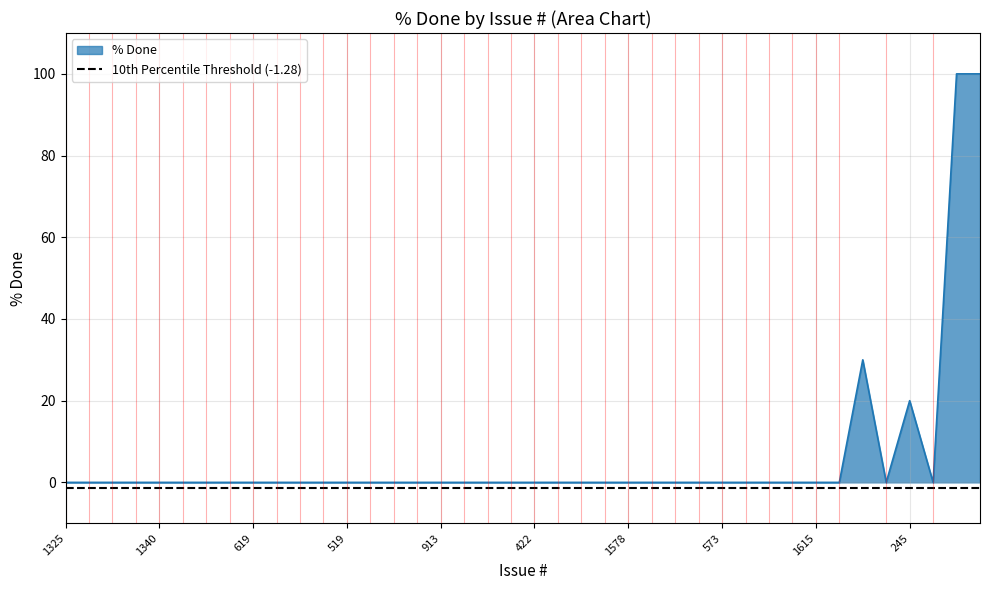

Reading left to right, transcribe all the data shown in this chart.

0	0	0	0	0	0	0	0	0	0	0	0	0	0	0	0	0	0	0	0	0	0	0	0	0	0	0	0	0	0	0	0	0	0	30	0	20	0	100	100